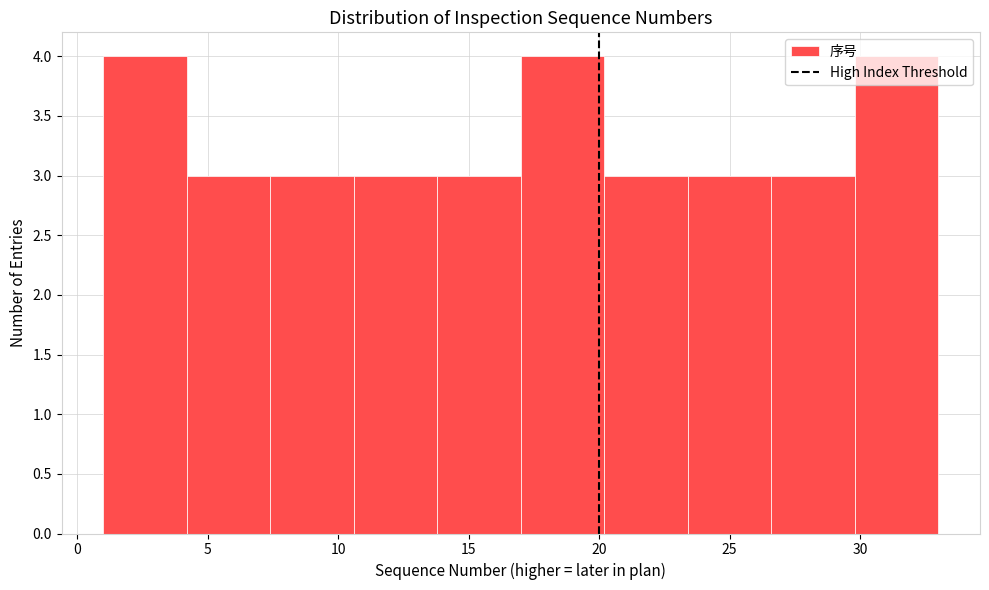

What is the height of the bar covering 17.0 to 20.2 on the x-axis? Neither the bar edges nor the heights are printed on the chart, so give them approximately, as read against the axes.

4